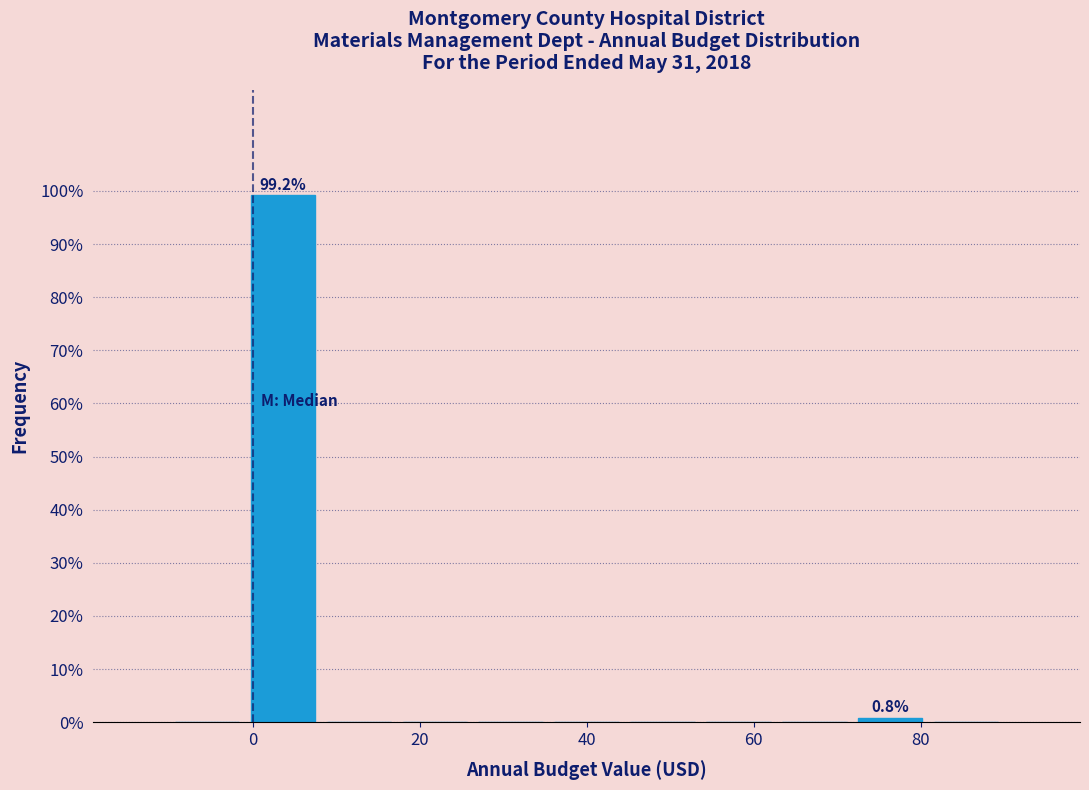

Which range on the x-axis has the tallest bar?

0 to 8